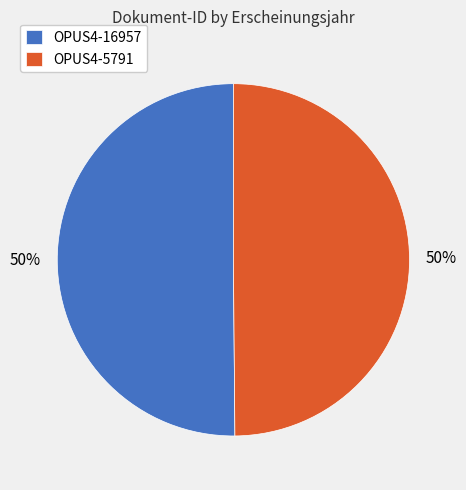

Do OPUS4-16957 and OPUS4-5791 together represent more than half of the pie?

Yes